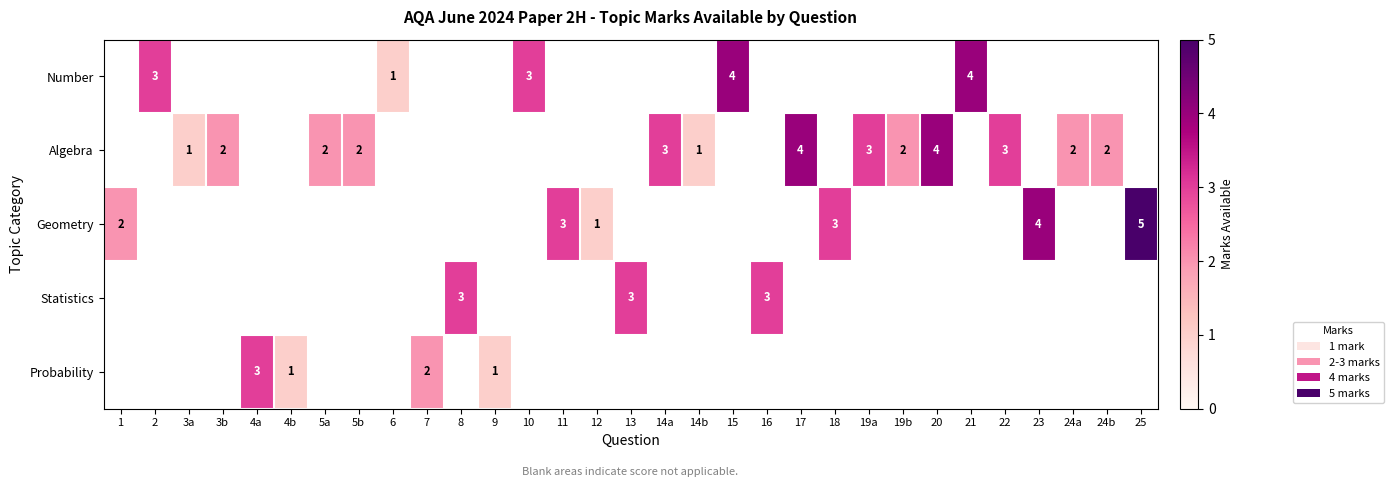

The value of Geometry at 25 is 3. True or false?

False